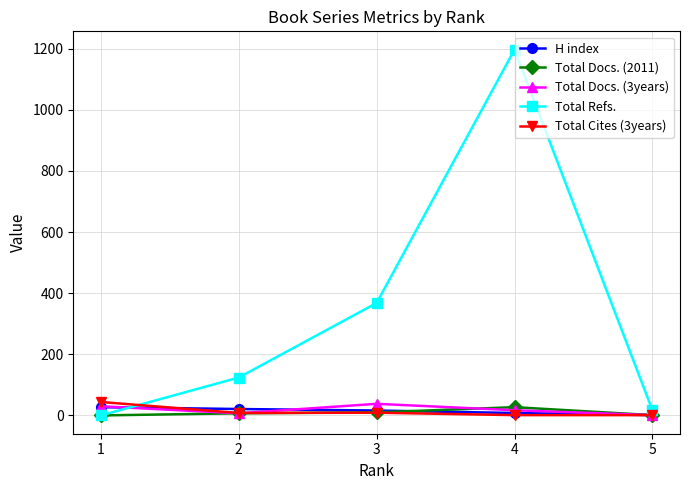

Which series has the largest range (max minus min)?

Total Refs.